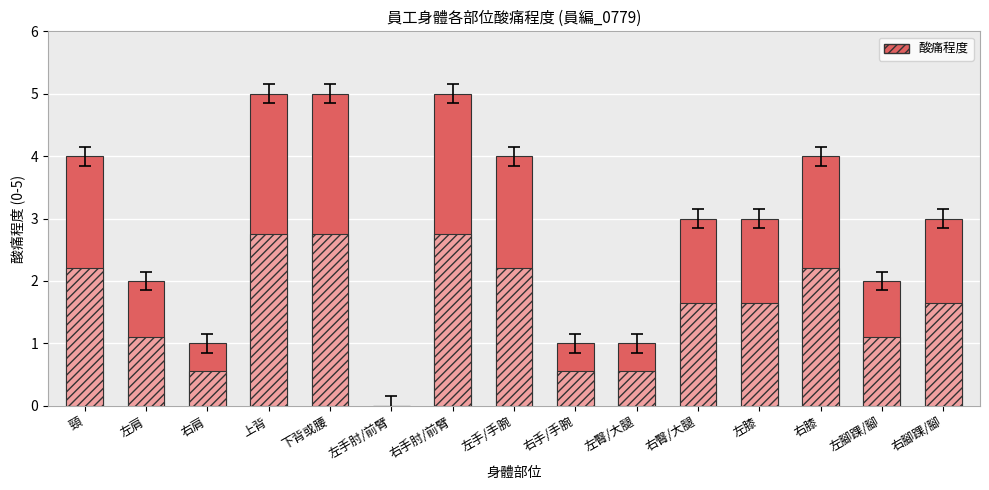

What is the sum of all values?

43